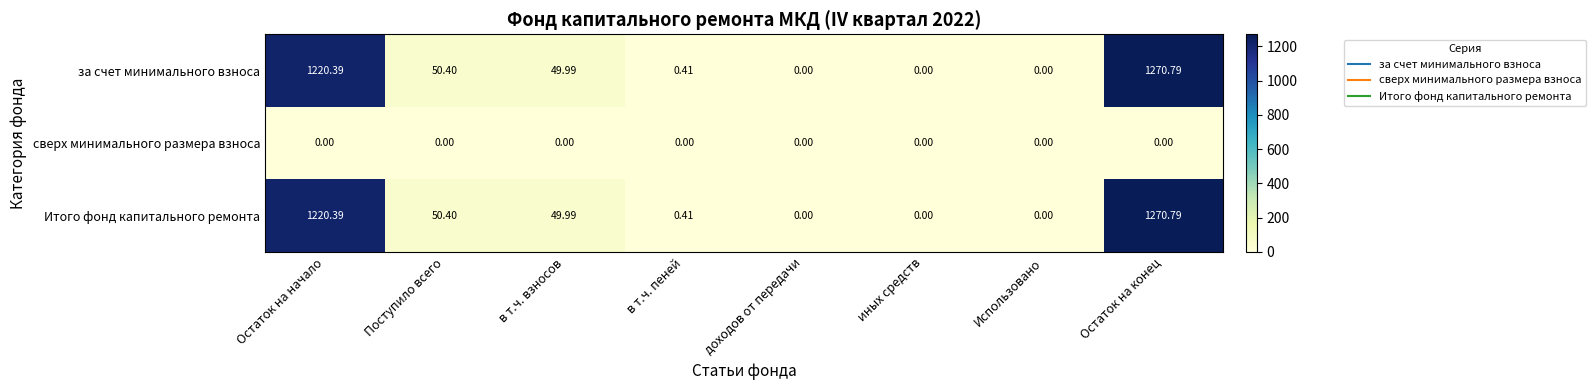

At which category is the sum across all series the highest?

Остаток на конец